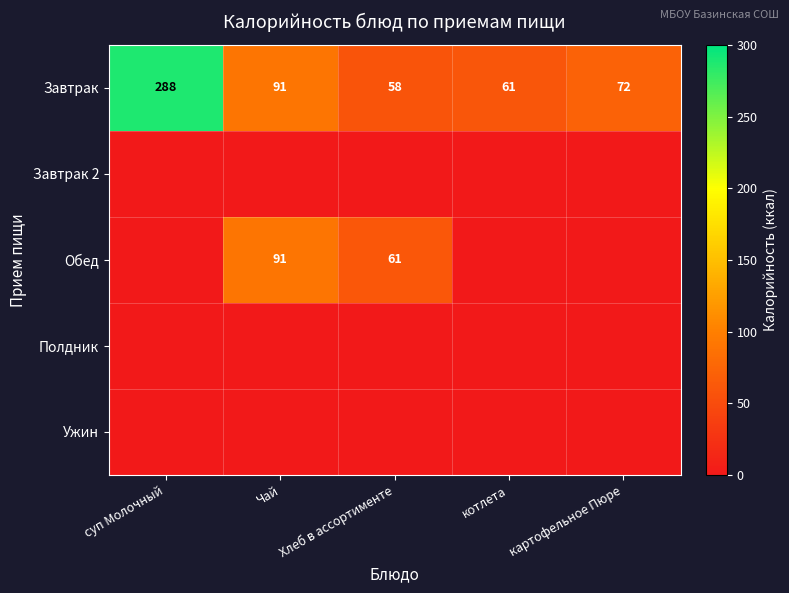

How many series are shown in this chart?

5